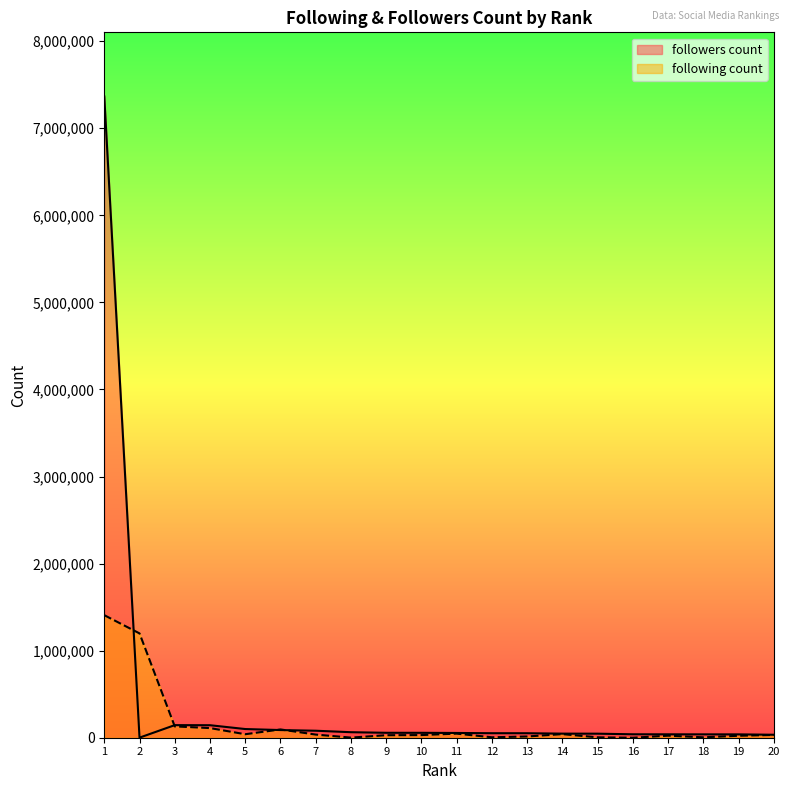

Which series has the widest spread of values?

followers count